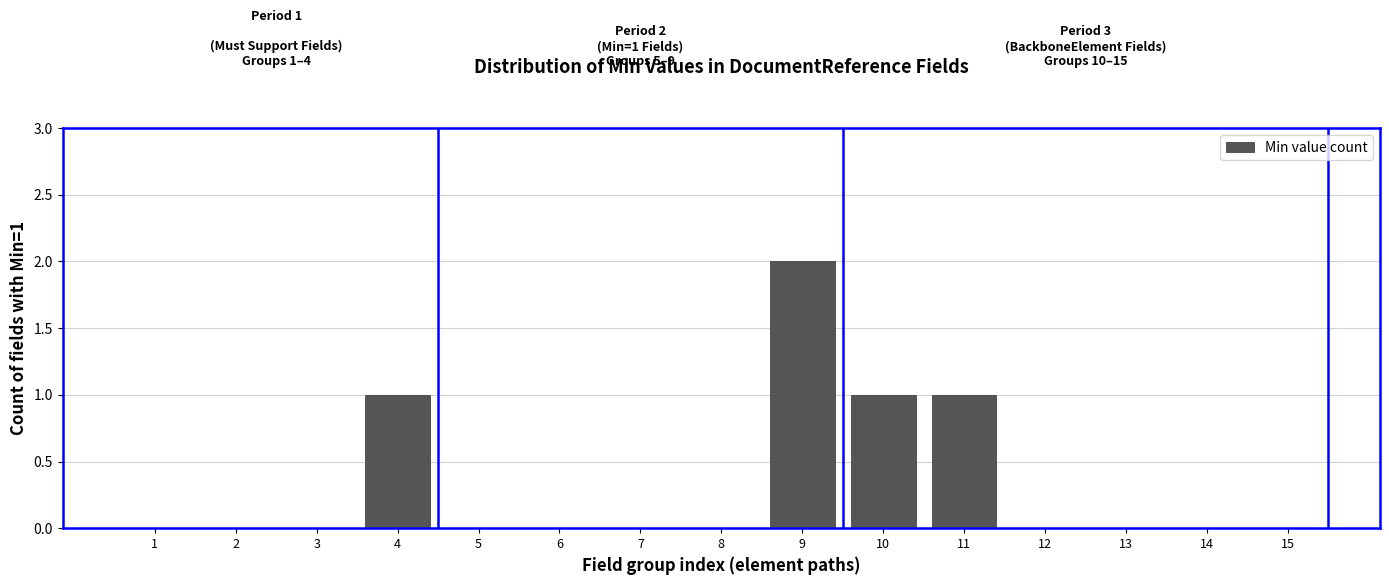

Reading right to left, extract all data points from this chart.

15=0	14=0	13=0	12=0	11=1	10=1	9=2	8=0	7=0	6=0	5=0	4=1	3=0	2=0	1=0